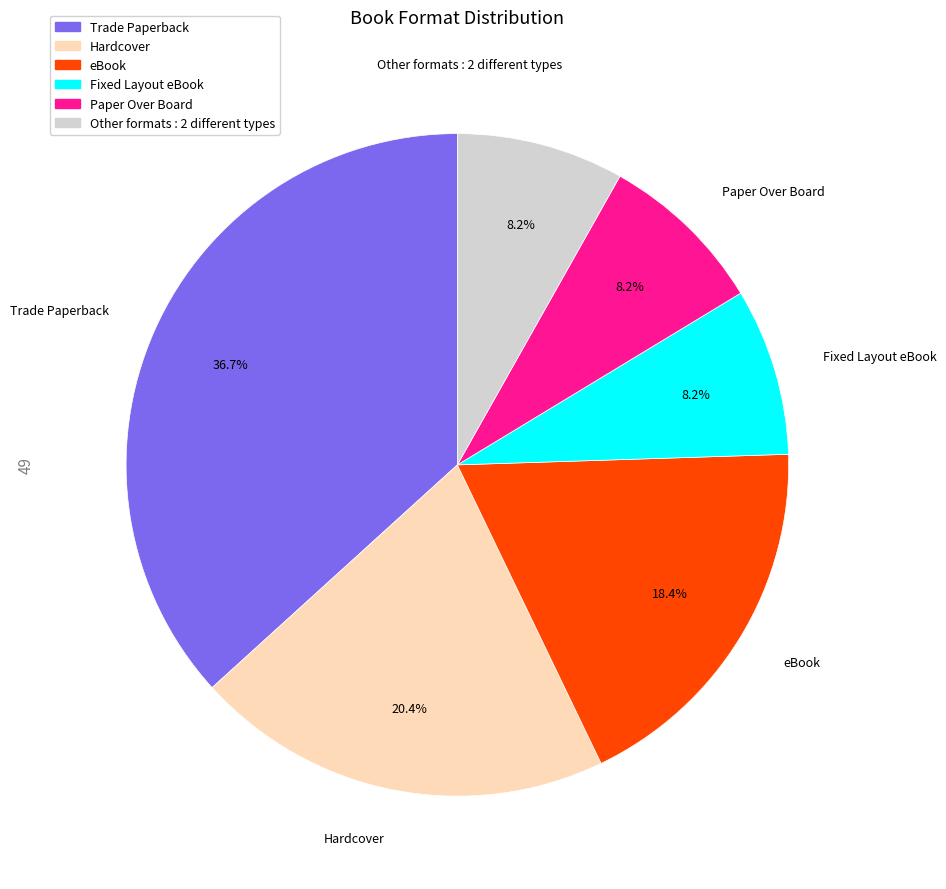

Is there a majority slice in this chart?

No